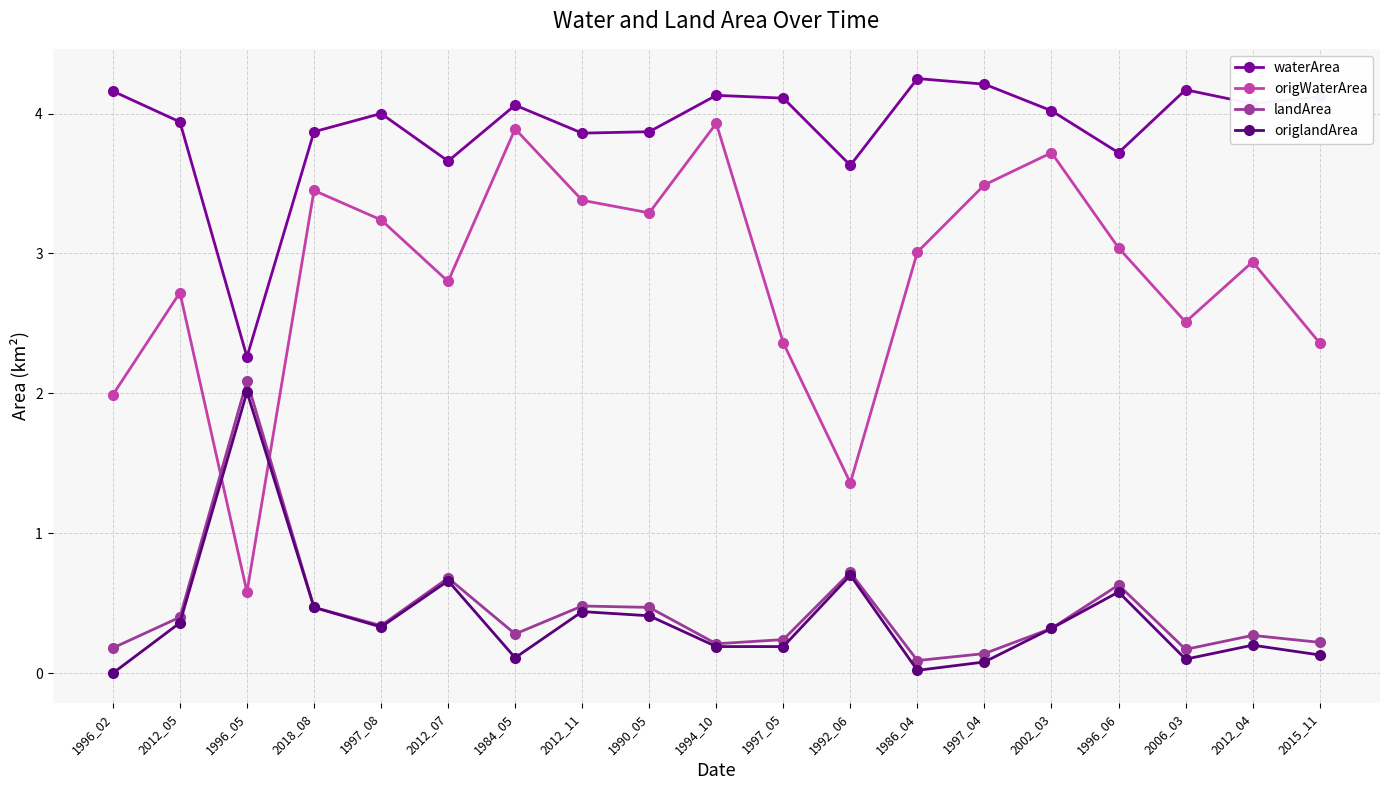

True or false: waterArea and landArea intersect in this chart.

False